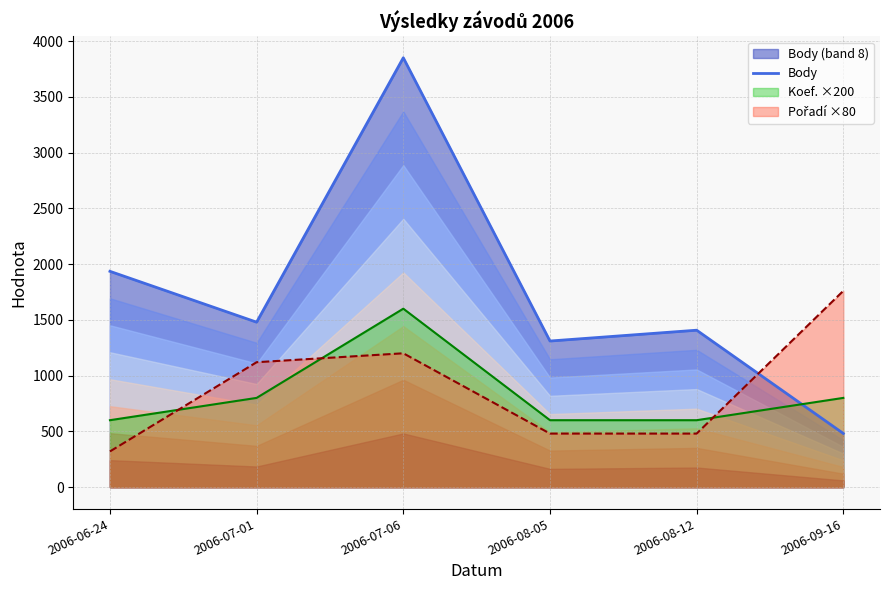

The chart shows a value of 1310 at 2006-08-05. True or false?

True